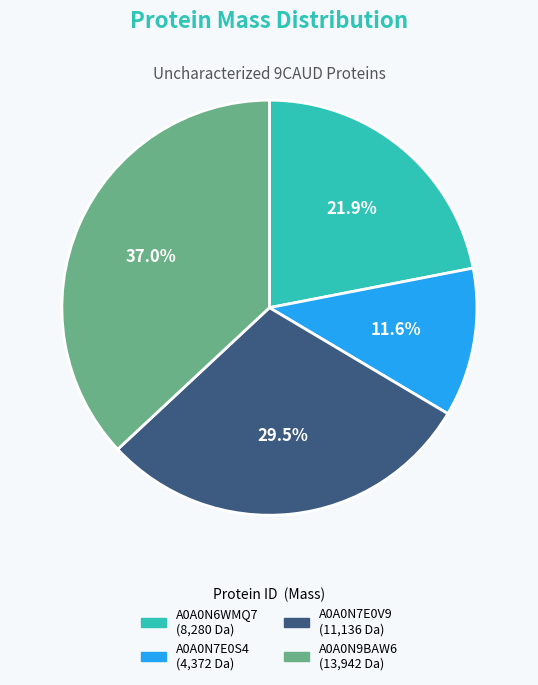

To the nearest percent, what is the difference between the largest and smallest slice percentages?

25%